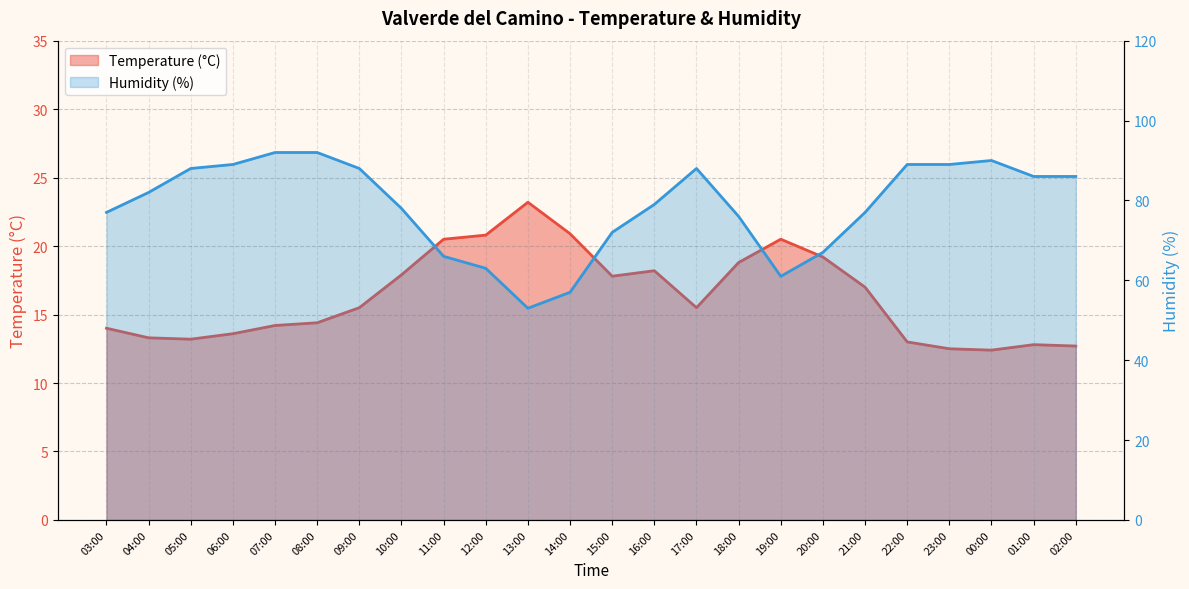

How many lines are shown in the chart?

2